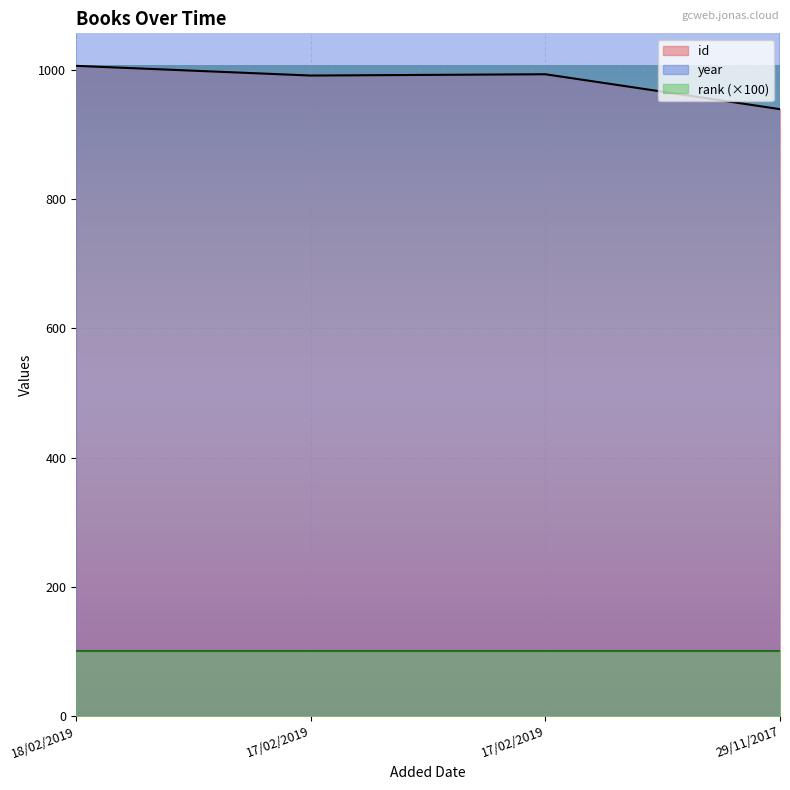

The year series shows 1978 at 29/11/2017. True or false?

True